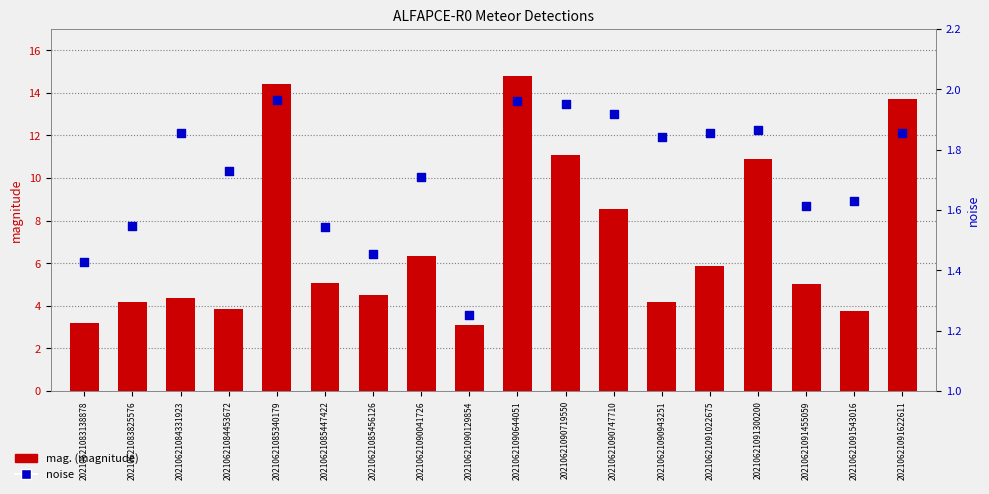

What is the total value across all series at 20210621091022675?

7.7